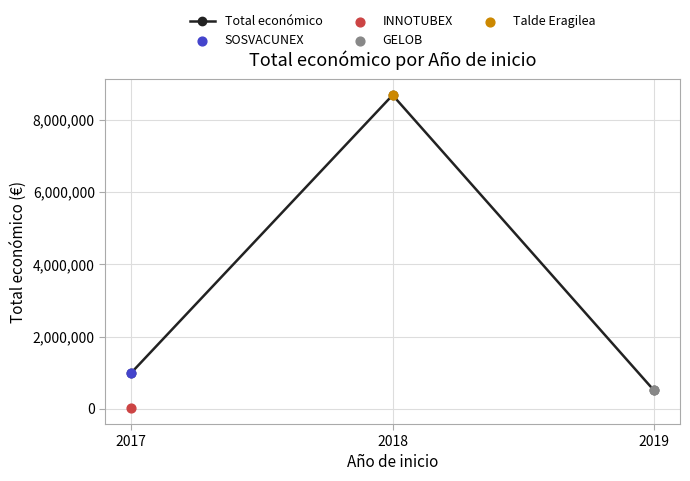

What is the change in value from 2017 to 2019?

-486637